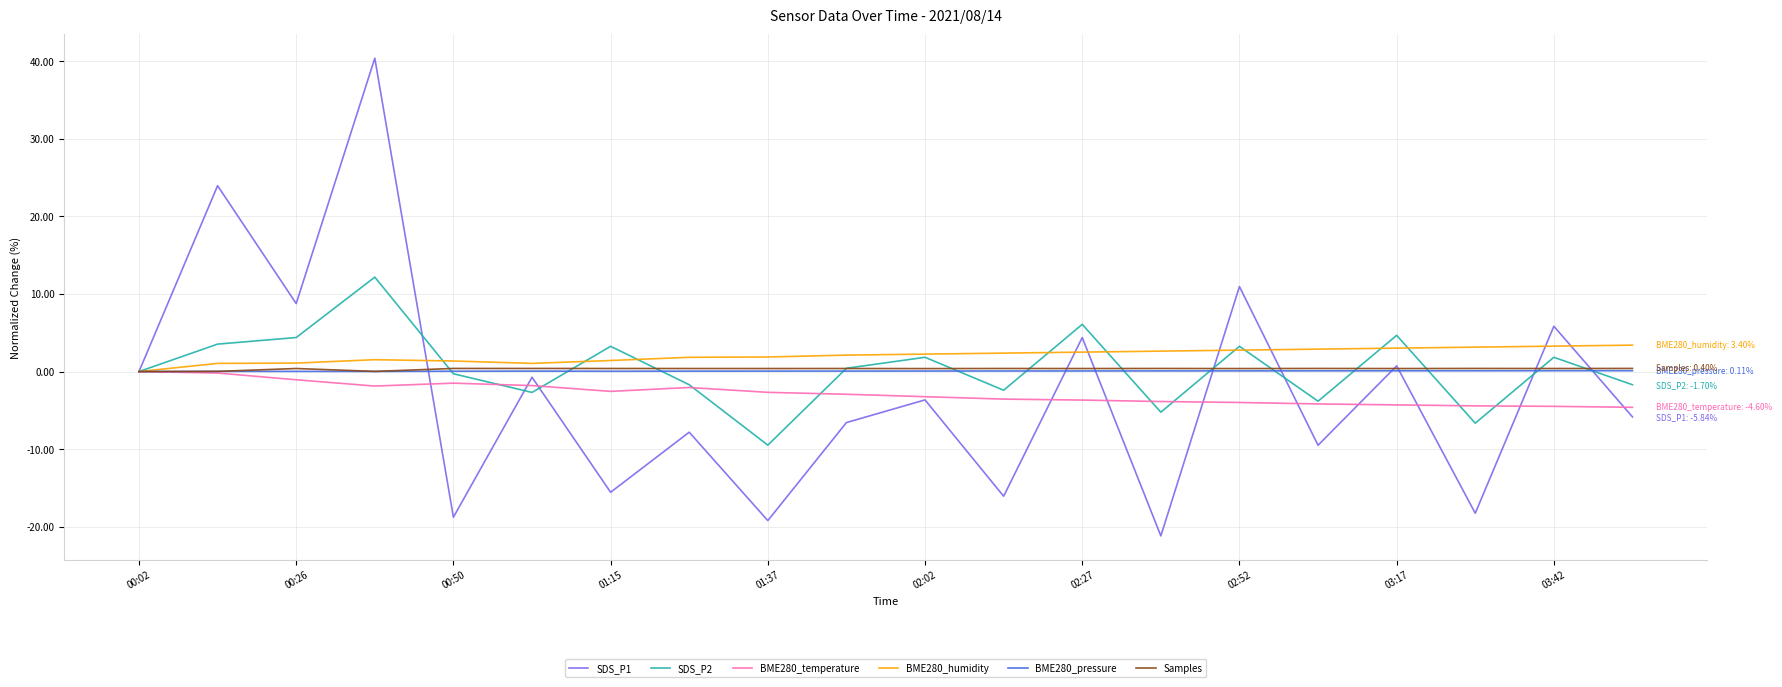

What is the smallest value displayed?

-21.2